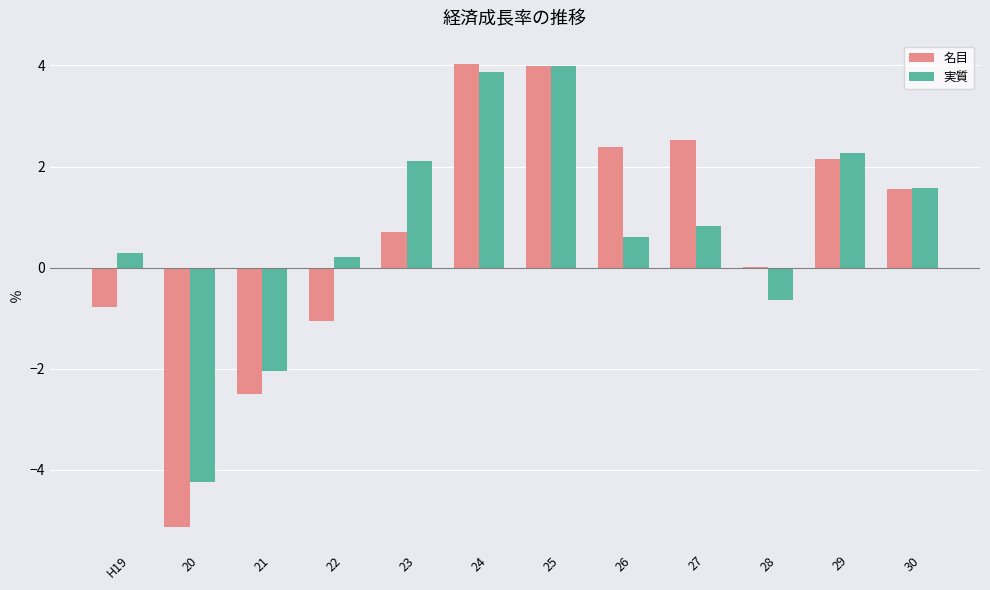

The 実質 series shows 0.2 at 22. True or false?

True